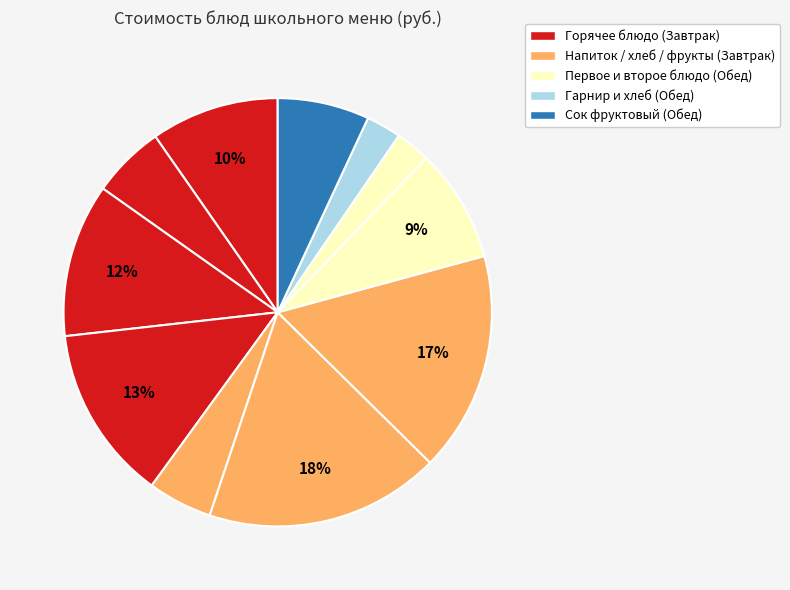

How many slices are in this pie chart?

11